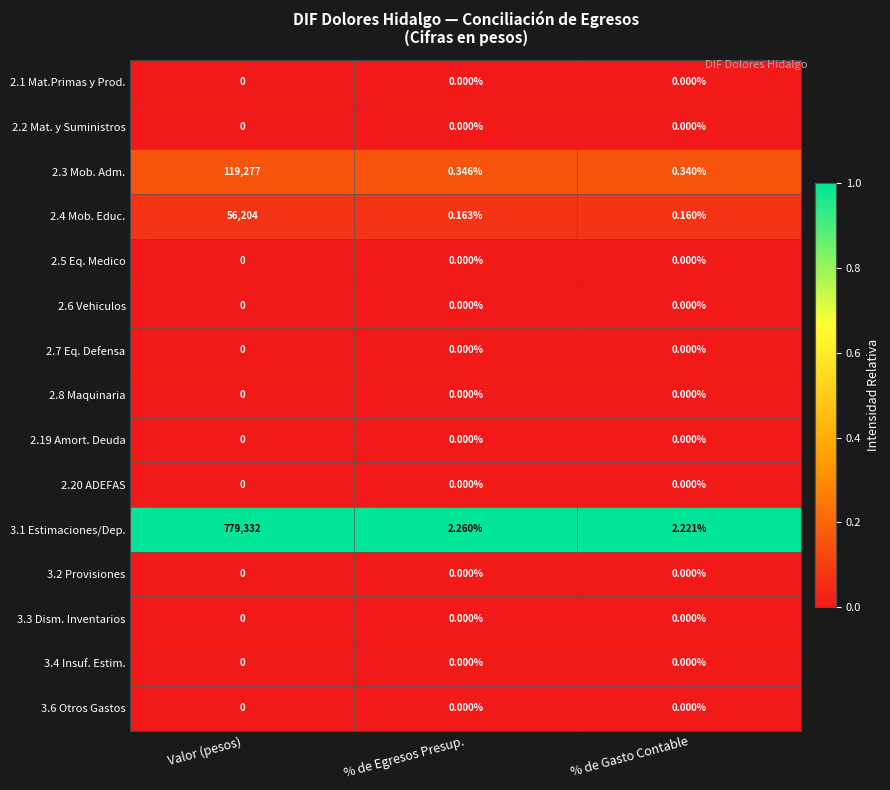

At which category is the sum across all series the highest?

Valor (pesos)